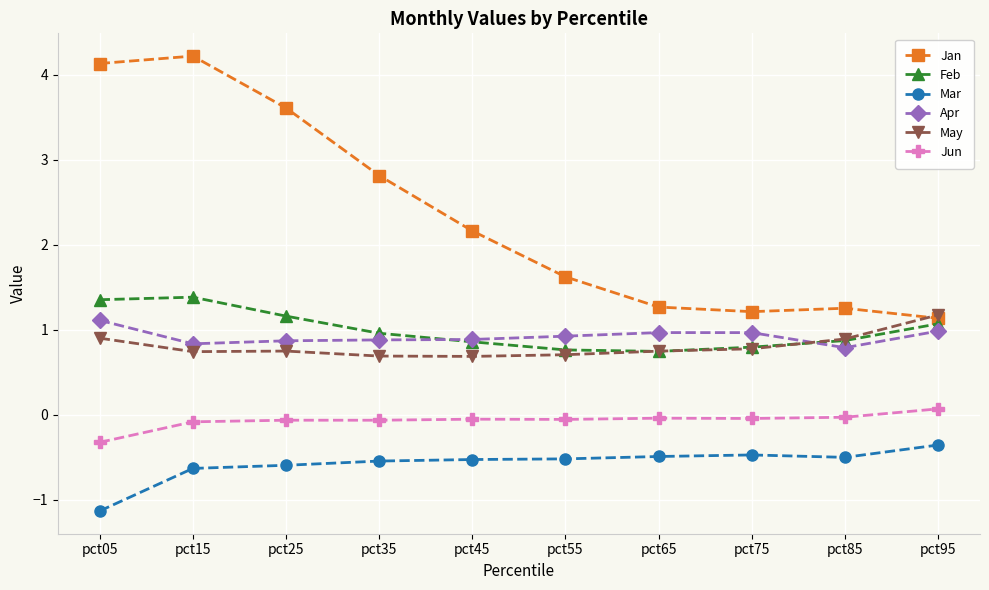

What is the sum of all Jan values?

23.4